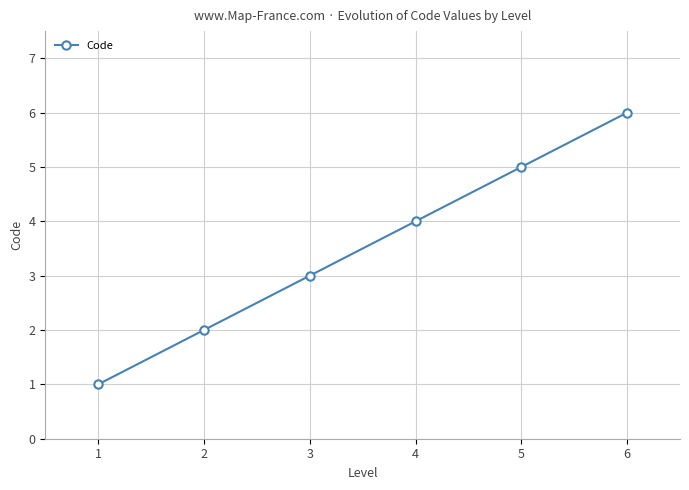

Approximately how many times larger is the value at 2 compared to 4?

0.5